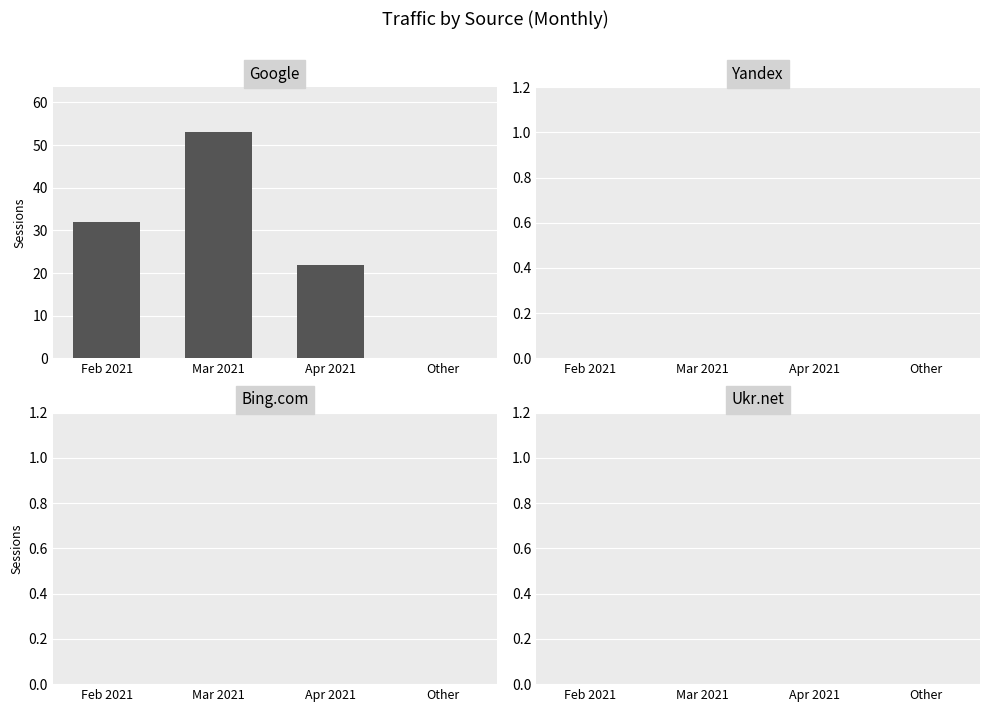

Reading left to right, extract all data points from this chart.

Feb 2021=32	Mar 2021=53	Apr 2021=22	Other=0